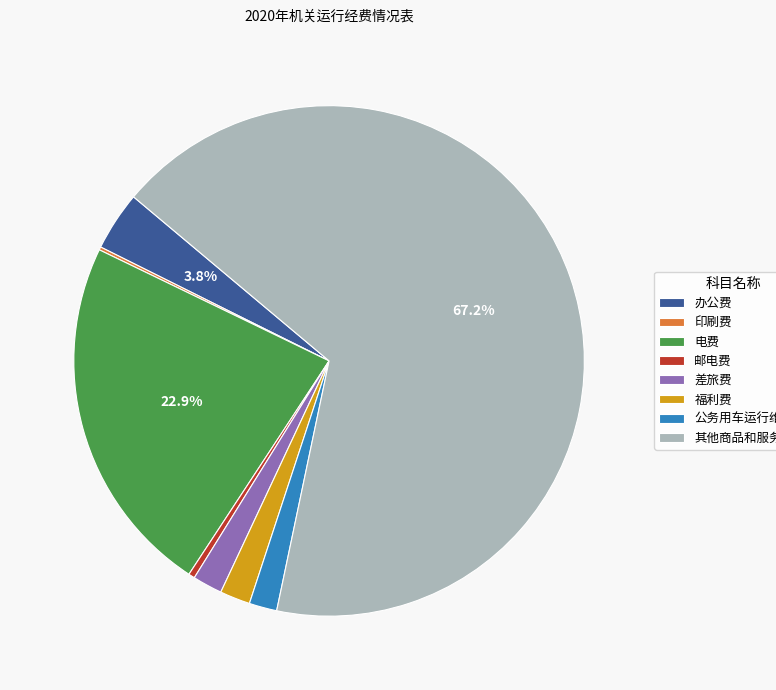

What is the largest slice in the pie chart?

其他商品和服务支出